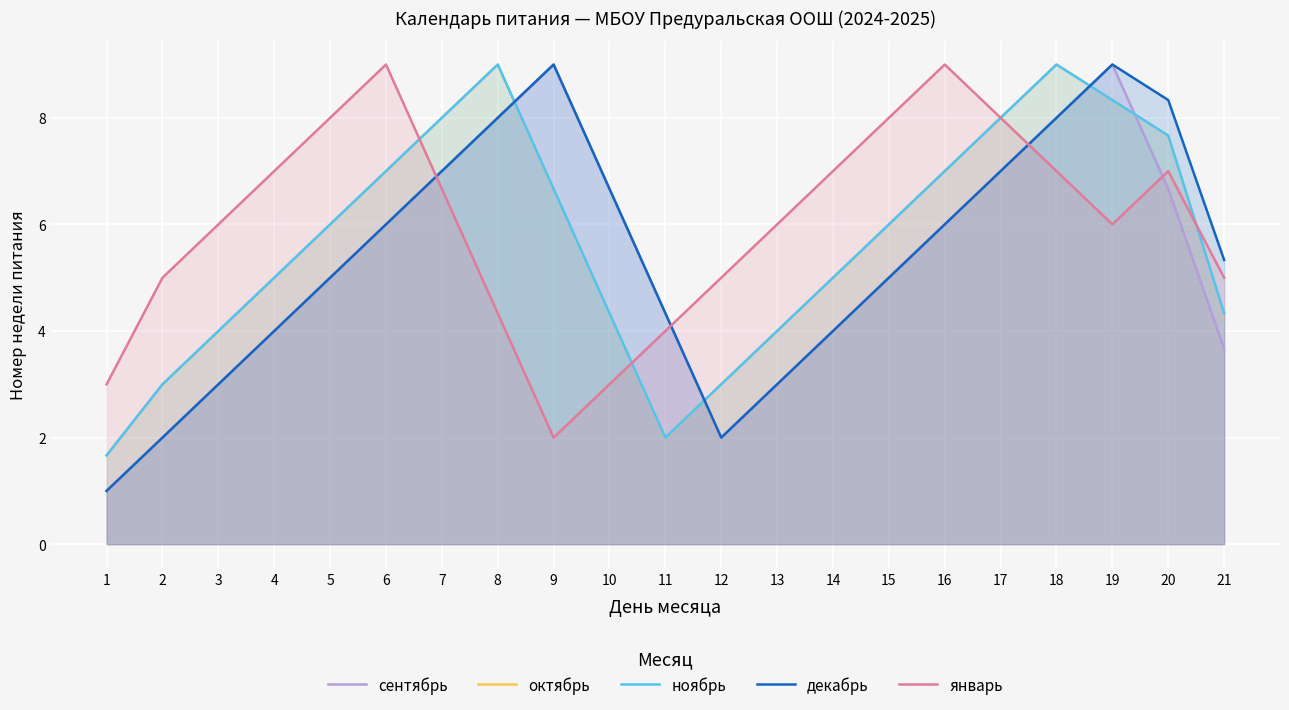

What is the difference between the maximum and minimum values in the декабрь series?

8.0